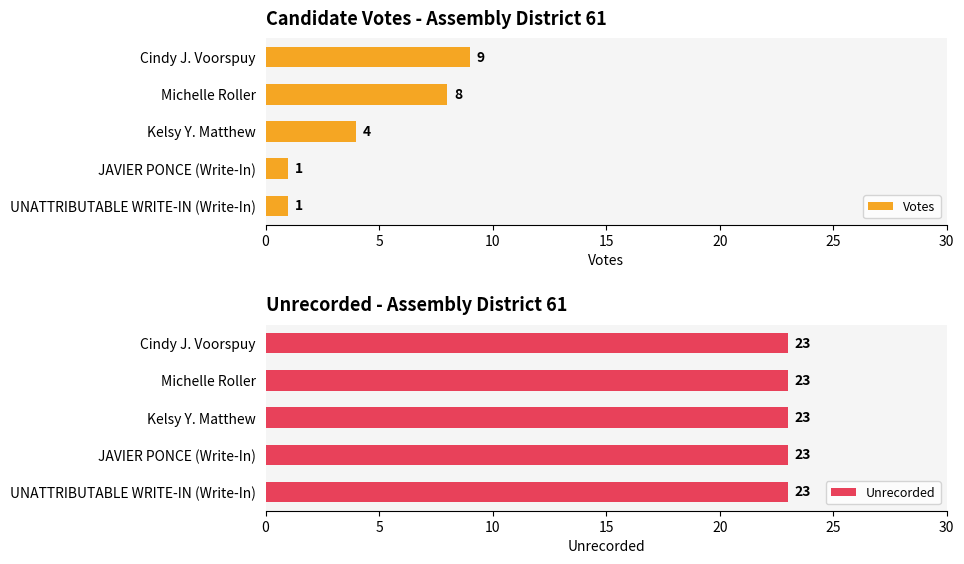

Is it true that Votes equals 3 at Michelle Roller?

False